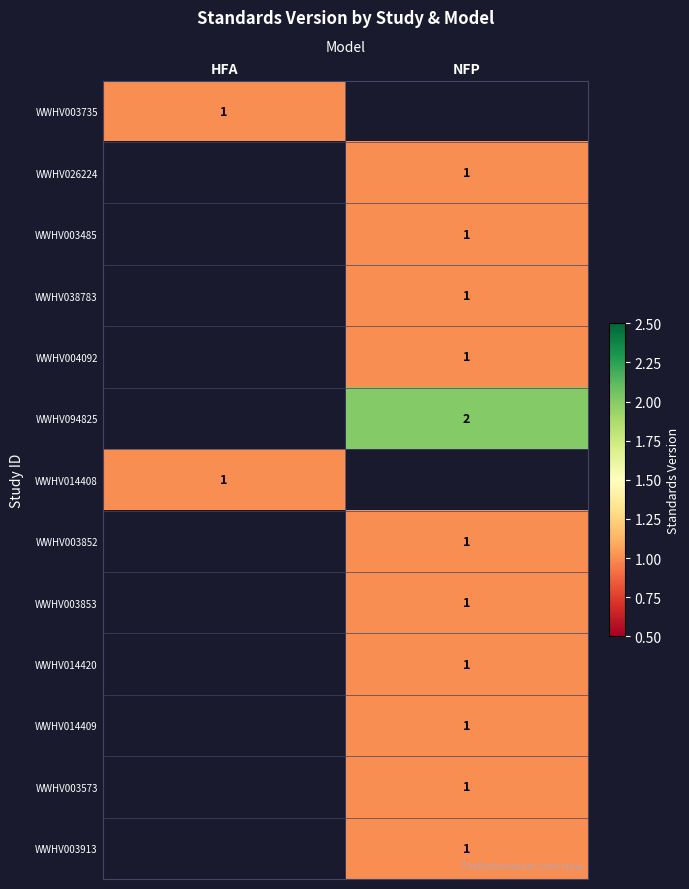

At which category does the chart reach its peak across all series?

NFP